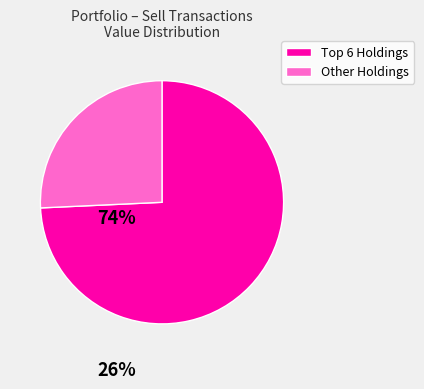

Is there a majority slice in this chart?

Yes